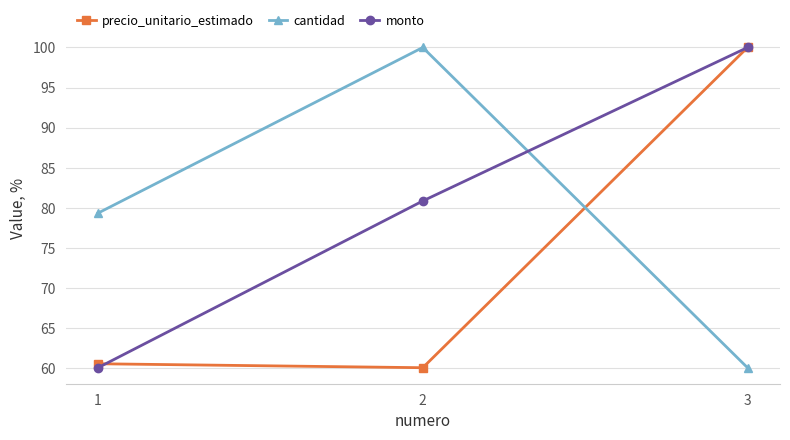

Reading left to right, list all the values displayed in this chart.

precio_unitario_estimado: 1=60.5	2=60.0	3=100.0
cantidad: 1=79.3	2=100.0	3=60.0
monto: 1=60.0	2=80.8	3=100.0